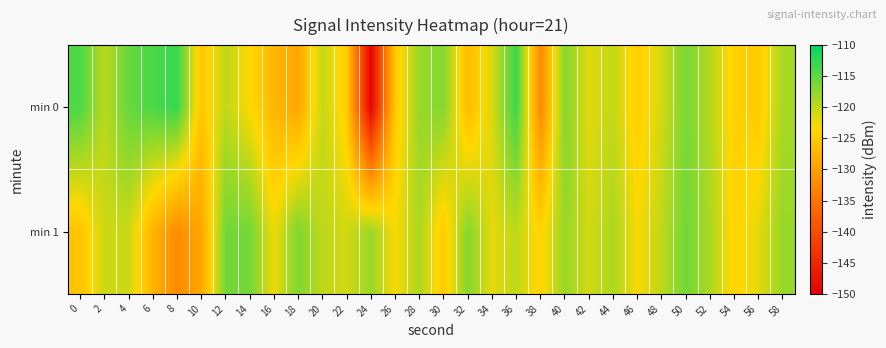

Reading right to left, list all the values displayed in this chart.

min 0: 58=-118.8	56=-125.0	54=-124.3	52=-119.5	50=-116.3	48=-121.2	46=-124.6	44=-120.2	42=-121.8	40=-116.9	38=-132.5	36=-113.2	34=-121.4	32=-126.7	30=-116.9	28=-118.0	26=-125.0	24=-149.4	22=-124.7	20=-120.2	18=-129.1	16=-127.2	14=-123.3	12=-120.0	10=-125.5	8=-112.9	6=-113.9	4=-115.4	2=-119.8	0=-114.0
min 1: 58=-118.0	56=-122.0	54=-124.0	52=-119.0	50=-116.0	48=-120.0	46=-123.0	44=-119.0	42=-121.0	40=-118.0	38=-124.0	36=-120.0	34=-122.0	32=-117.0	30=-125.0	28=-119.0	26=-123.0	24=-118.0	22=-121.0	20=-120.0	18=-116.6	16=-122.5	14=-116.1	12=-116.1	10=-129.2	8=-132.2	6=-127.5	4=-120.6	2=-120.7	0=-125.8